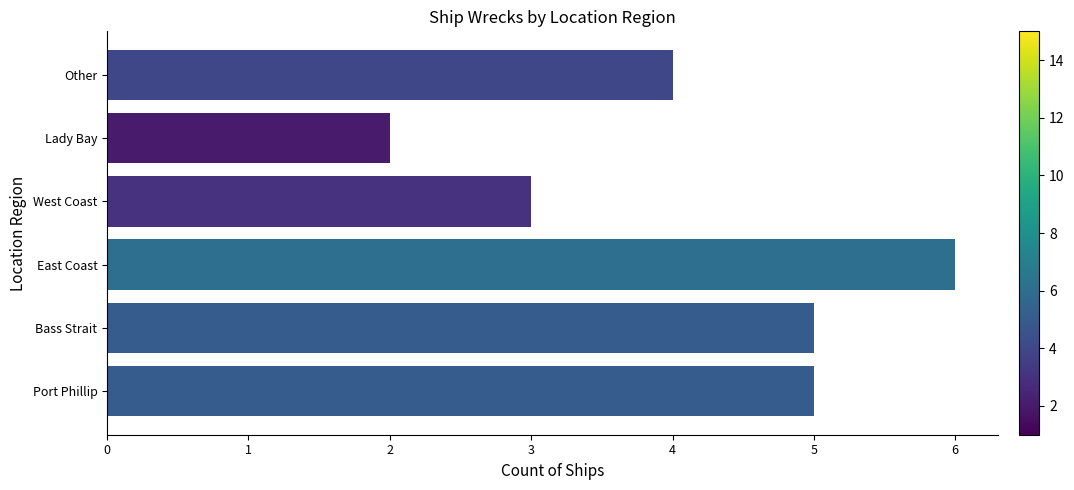

What is the ratio of the value at Other to the value at East Coast?

0.7